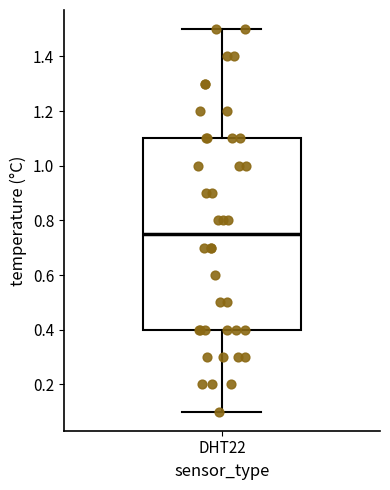

Where does the median line of the box for DHT22 sit on the y-axis? The values are not printed on the chart, so give them approximately, as read against the axis.

0.76